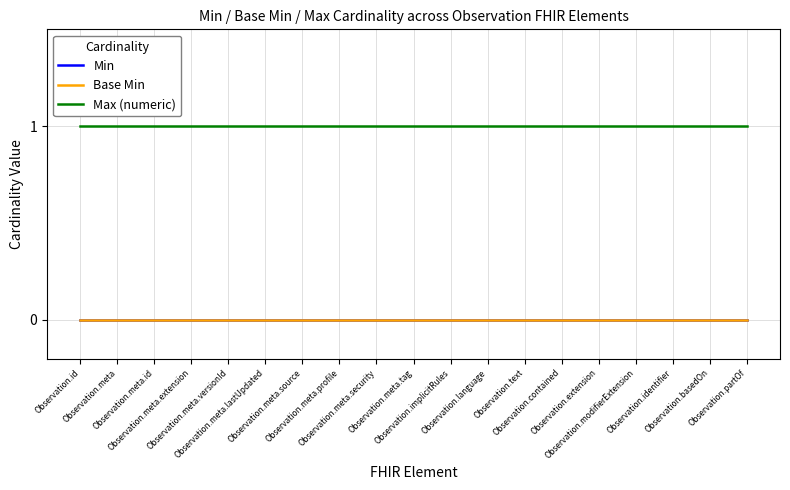

Which has a higher value, Observation.meta.source or Observation.extension?

Observation.meta.source